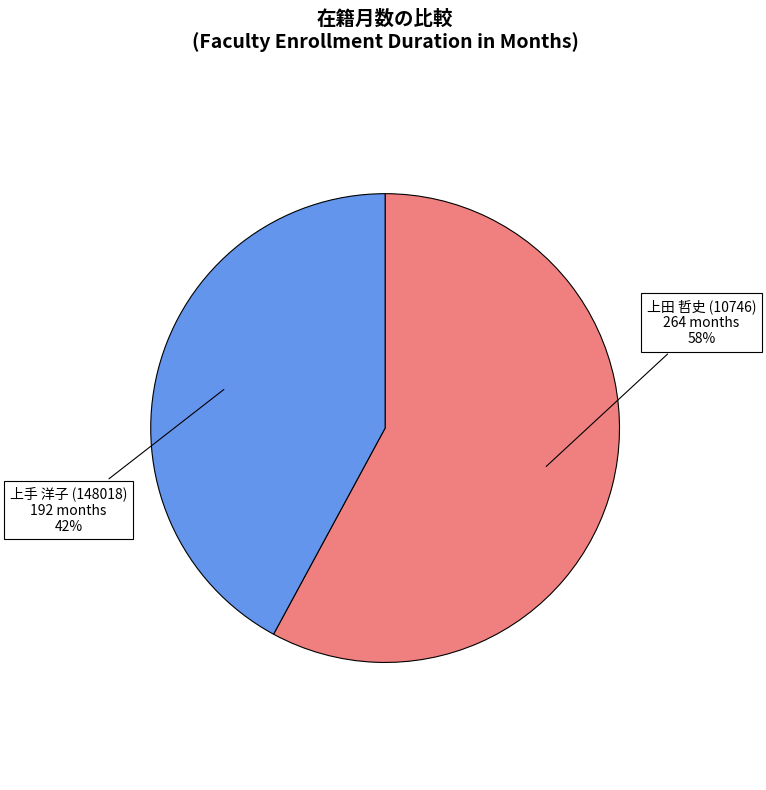

To the nearest percent, what is the average slice percentage?

50%